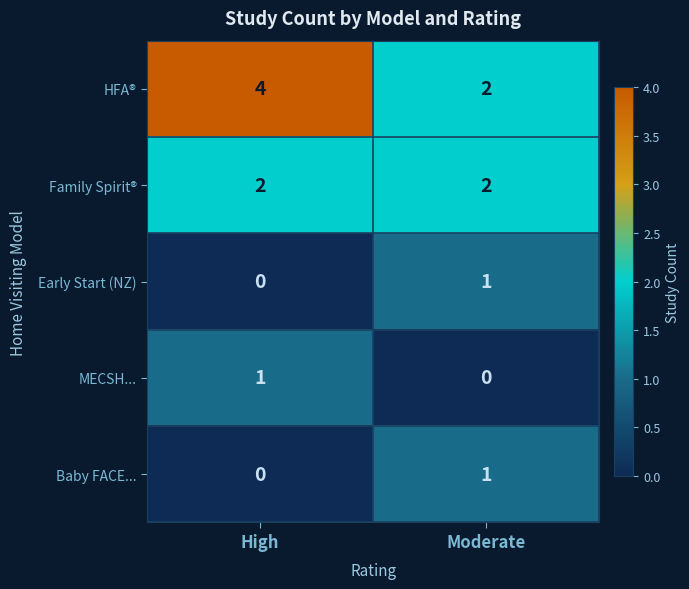

Rank the categories by Baby FACE... value from lowest to highest.

High, Moderate